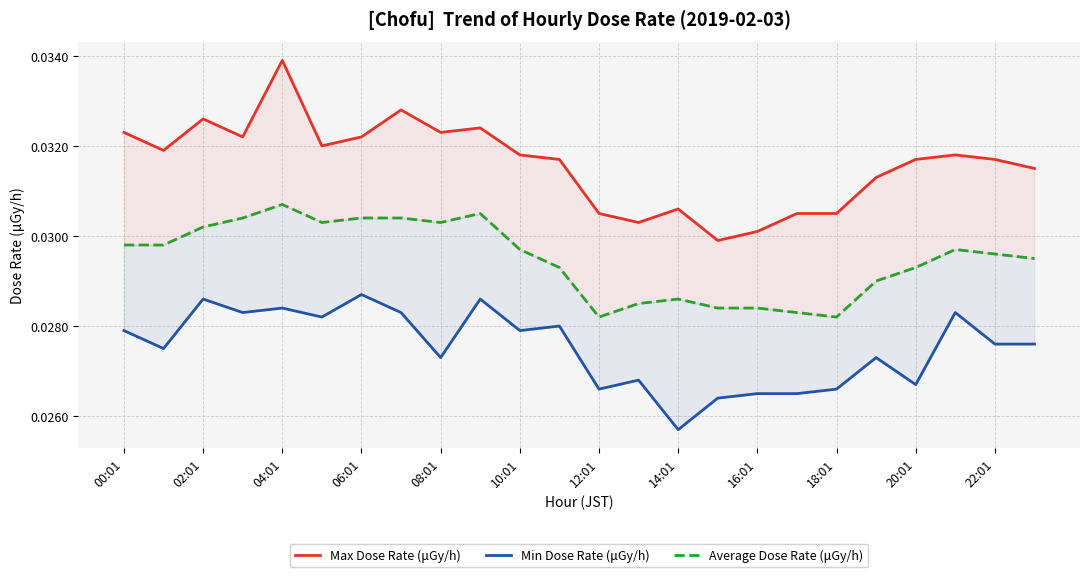

Count the number of data series in this chart.

3